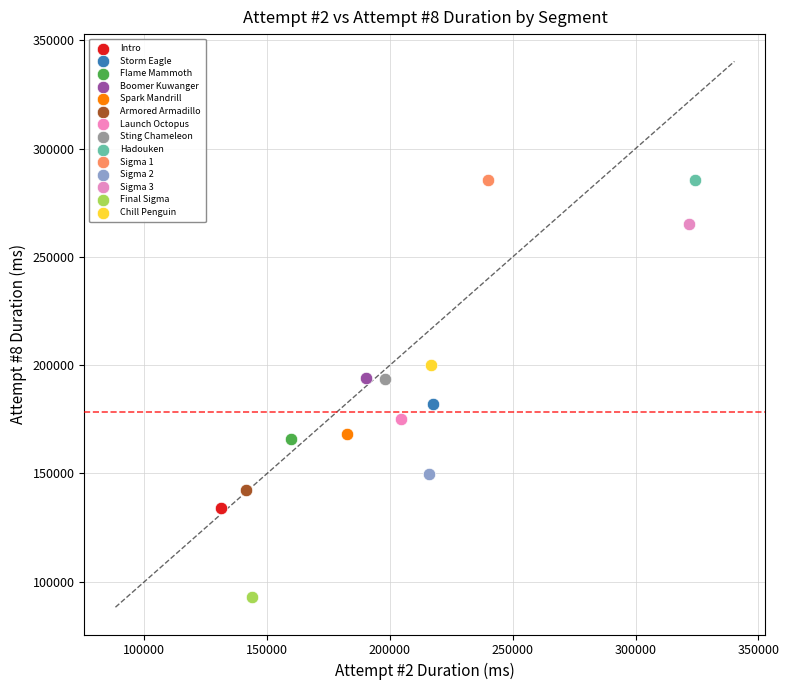

What are all the series names shown in the legend?

Intro, Storm Eagle, Flame Mammoth, Boomer Kuwanger, Spark Mandrill, Armored Armadillo, Launch Octopus, Sting Chameleon, Hadouken, Sigma 1, Sigma 2, Sigma 3, Final Sigma, Chill Penguin